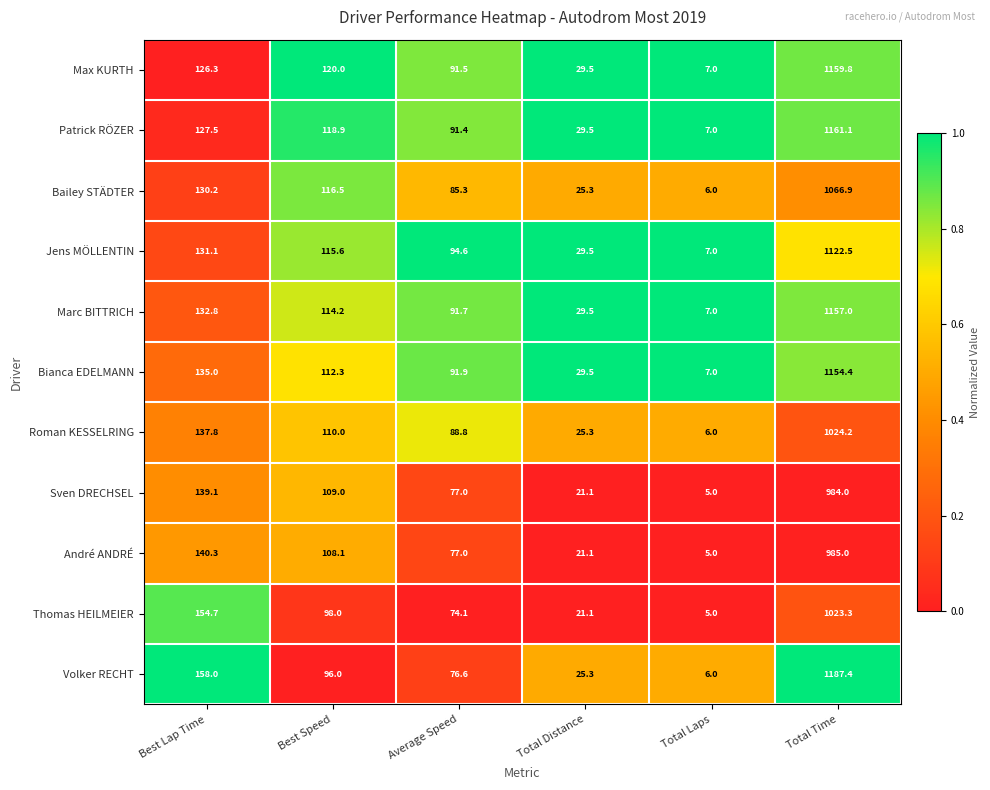

At Best Lap Time, list the series in order from largest to smallest.

Volker RECHT, Thomas HEILMEIER, André ANDRÉ, Sven DRECHSEL, Roman KESSELRING, Bianca EDELMANN, Marc BITTRICH, Jens MÖLLENTIN, Bailey STÄDTER, Patrick RÖZER, Max KURTH